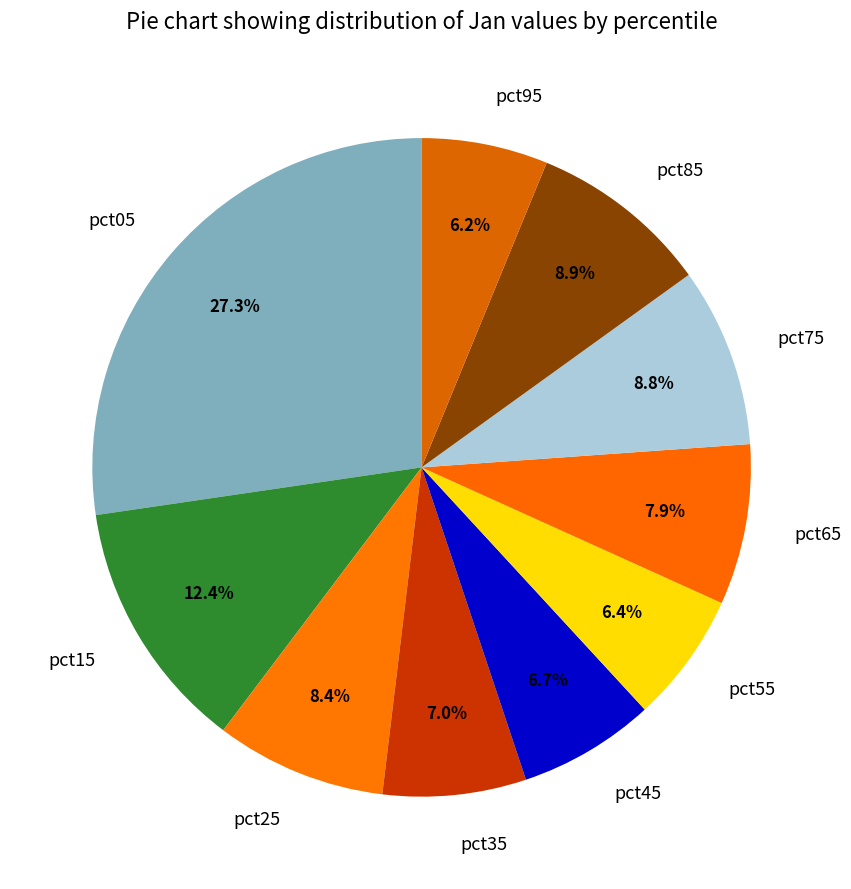

Do pct25 and pct05 together represent more than half of the pie?

No